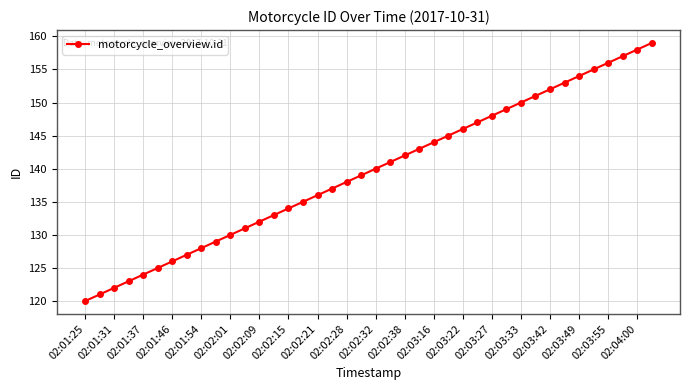

What is the smallest value displayed?

120